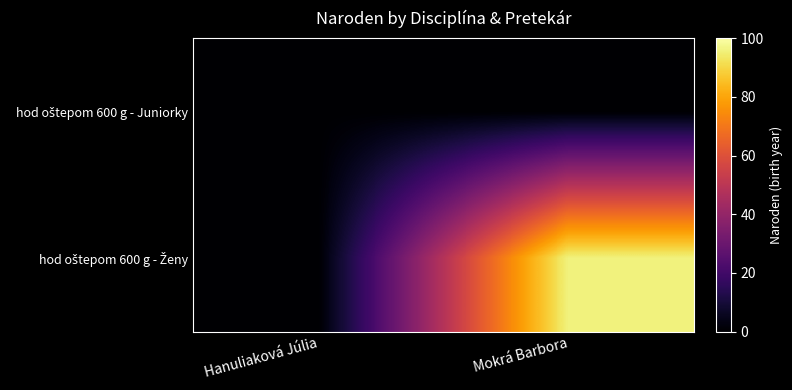

Rank the series by their maximum value, from highest to lowest.

hod oštepom 600 g - Ženy, hod oštepom 600 g - Juniorky